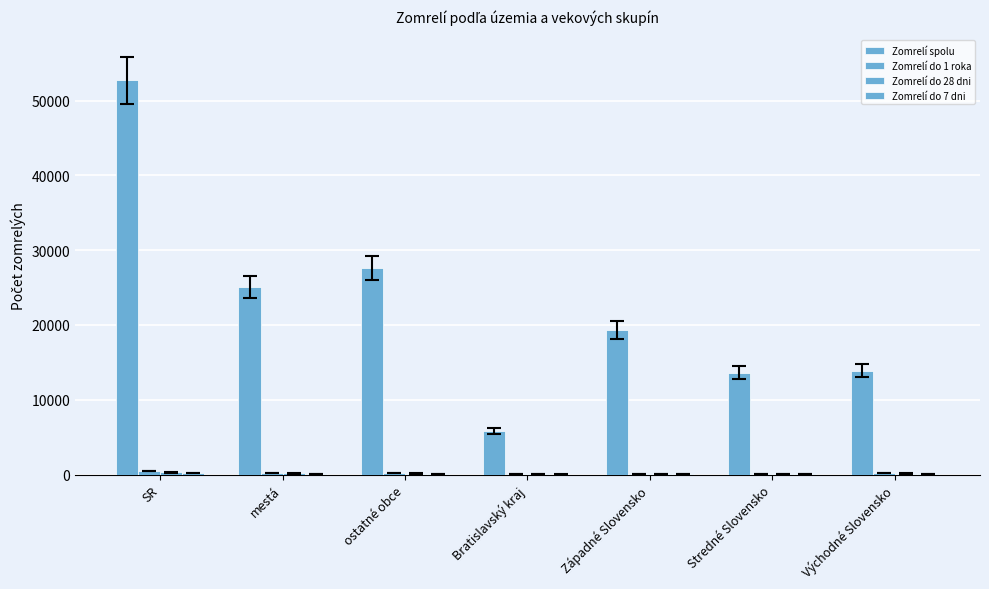

What is the highest value of the Zomrelí spolu series?

52724